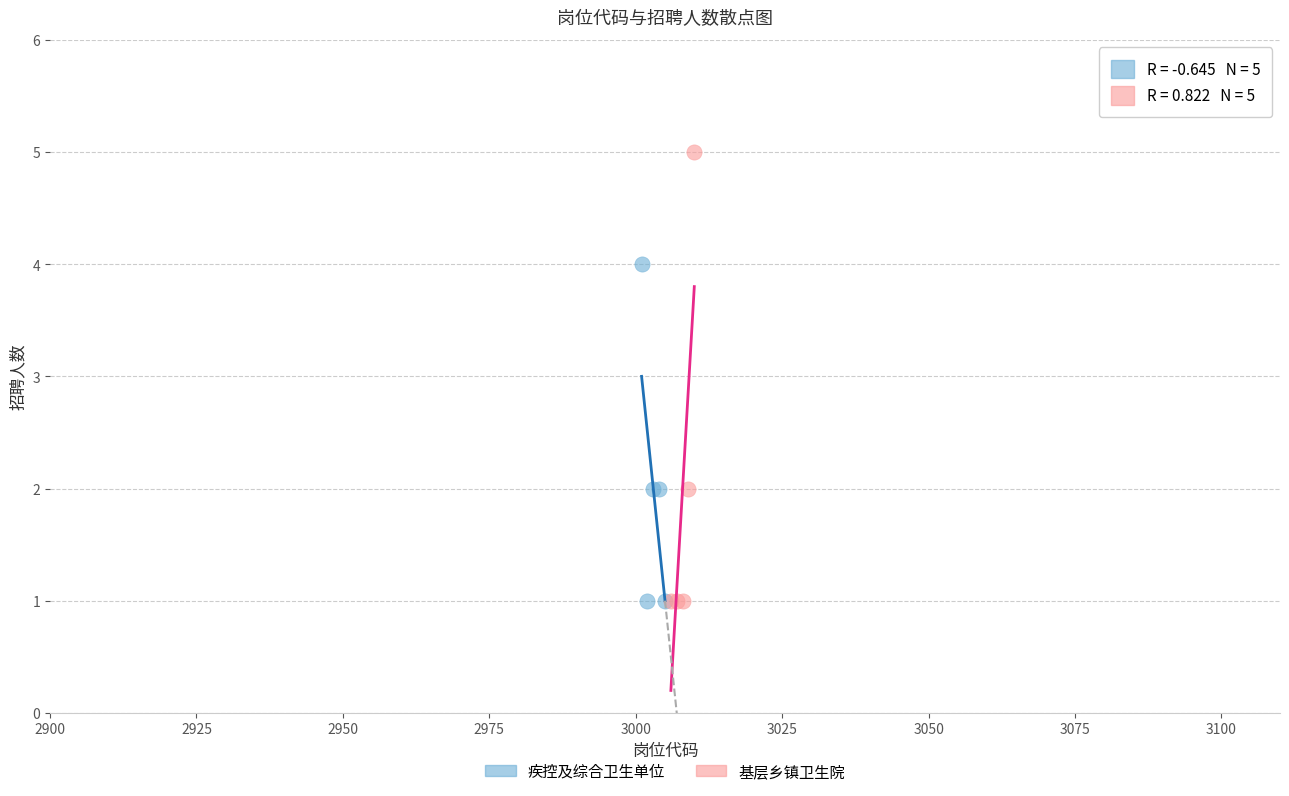

Which series has the widest spread of Y values?

基层乡镇卫生院